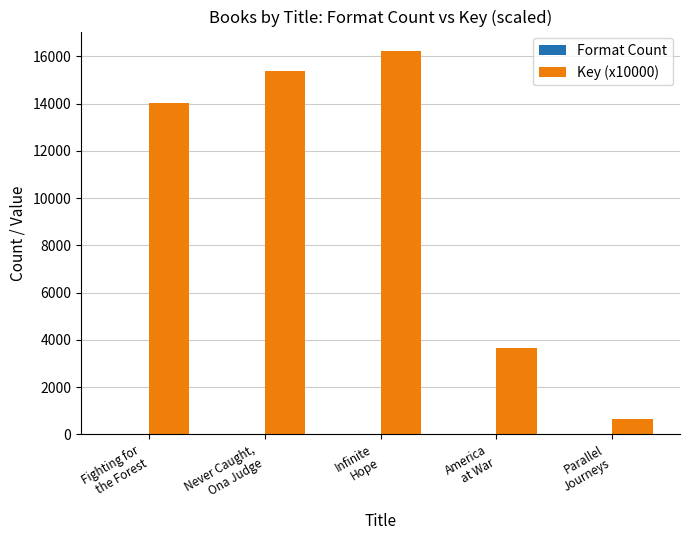

What is the spread (max minus min) of values at Fighting for
the Forest?

14011